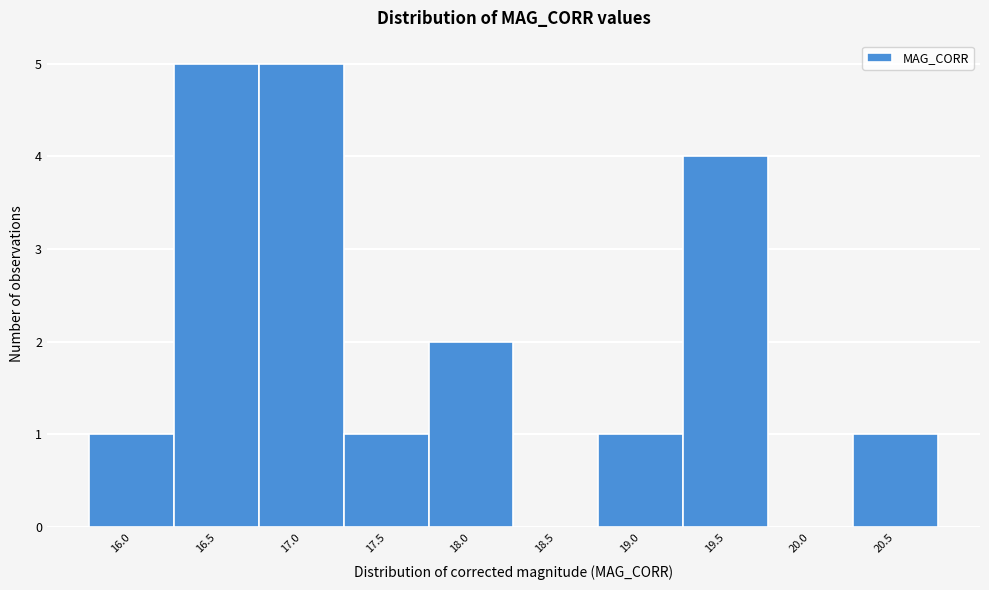

Reading left to right, list all the values displayed in this chart.

16.0=1	16.5=5	17.0=5	17.5=1	18.0=2	18.5=0	19.0=1	19.5=4	20.0=0	20.5=1